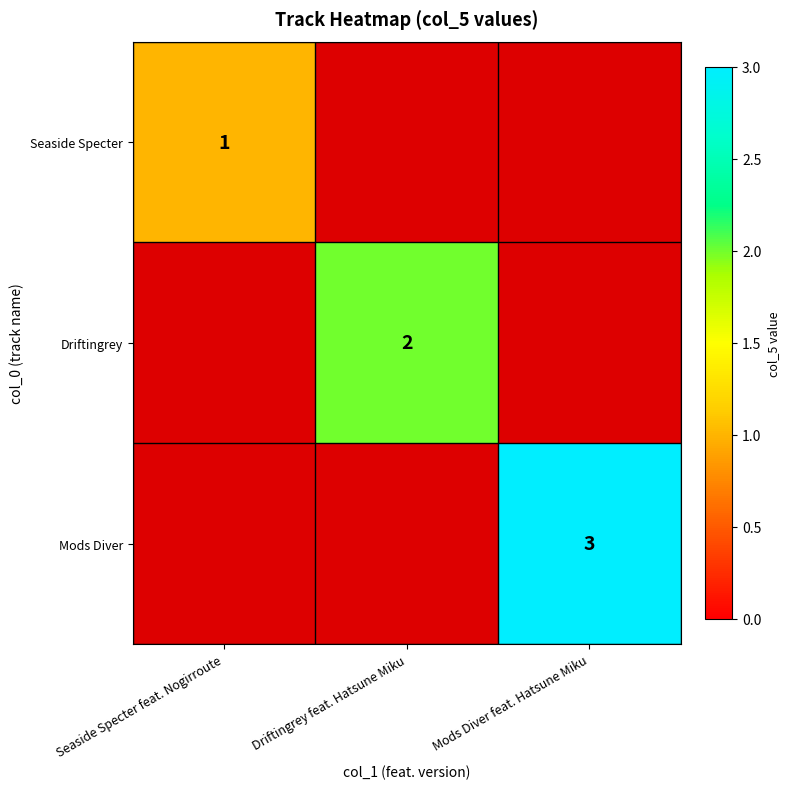

Is the value of Mods Diver at Mods Diver feat. Hatsune Miku greater than the value of Seaside Specter at Seaside Specter feat. Nogirroute?

Yes